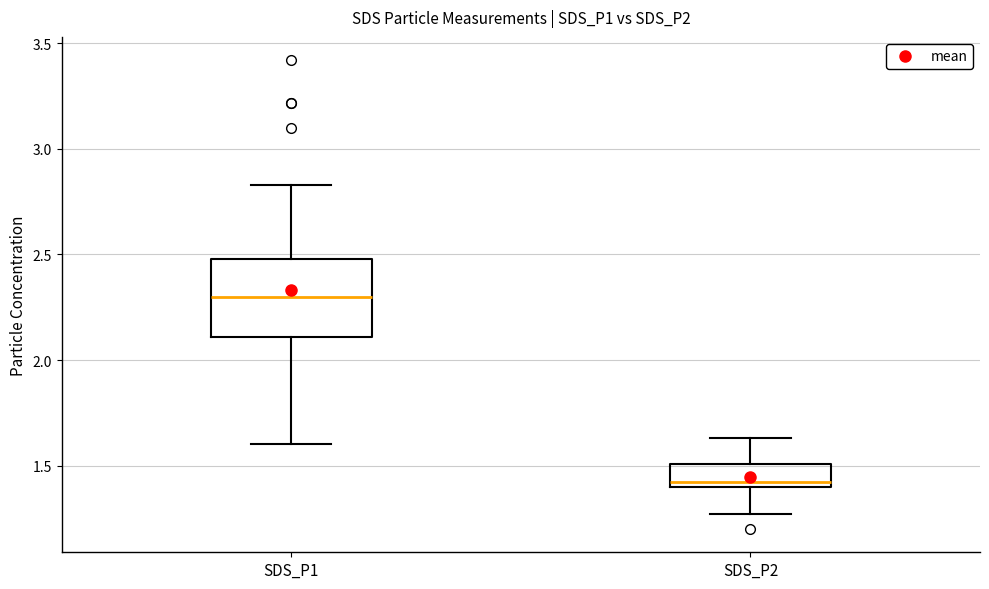

Which box has the highest median line?

SDS_P1